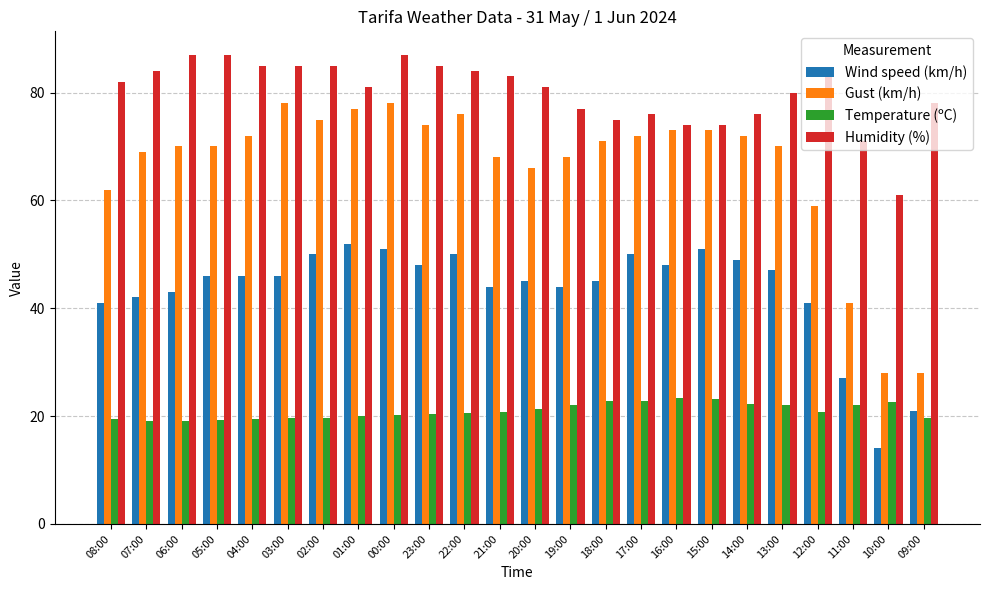

Which series has the largest total across all categories?

Humidity (%)